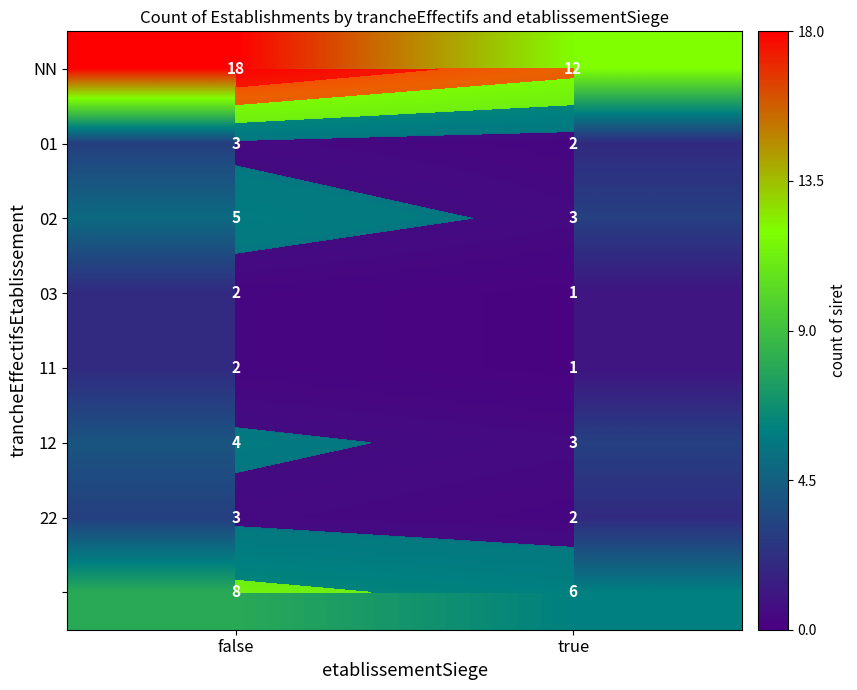

Which has a higher value, false or true?

false